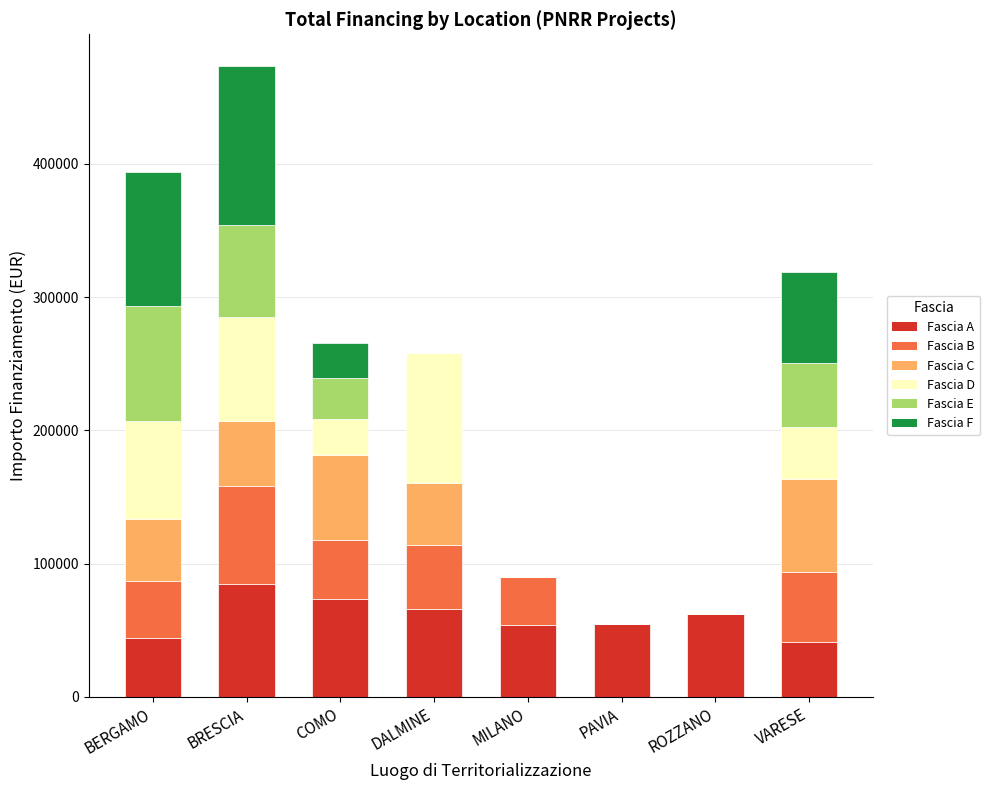

The value of Fascia A at DALMINE is 111588.9. True or false?

False